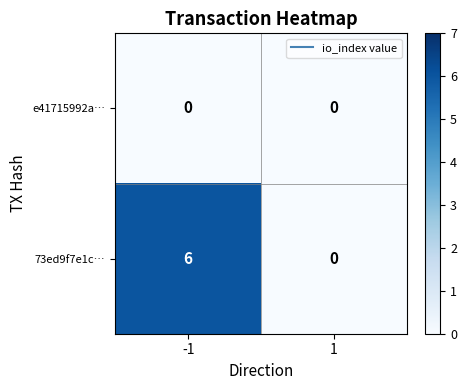

Reading left to right, transcribe all the data shown in this chart.

e41715992a…: -1=0	1=0
73ed9f7e1c…: -1=6	1=0